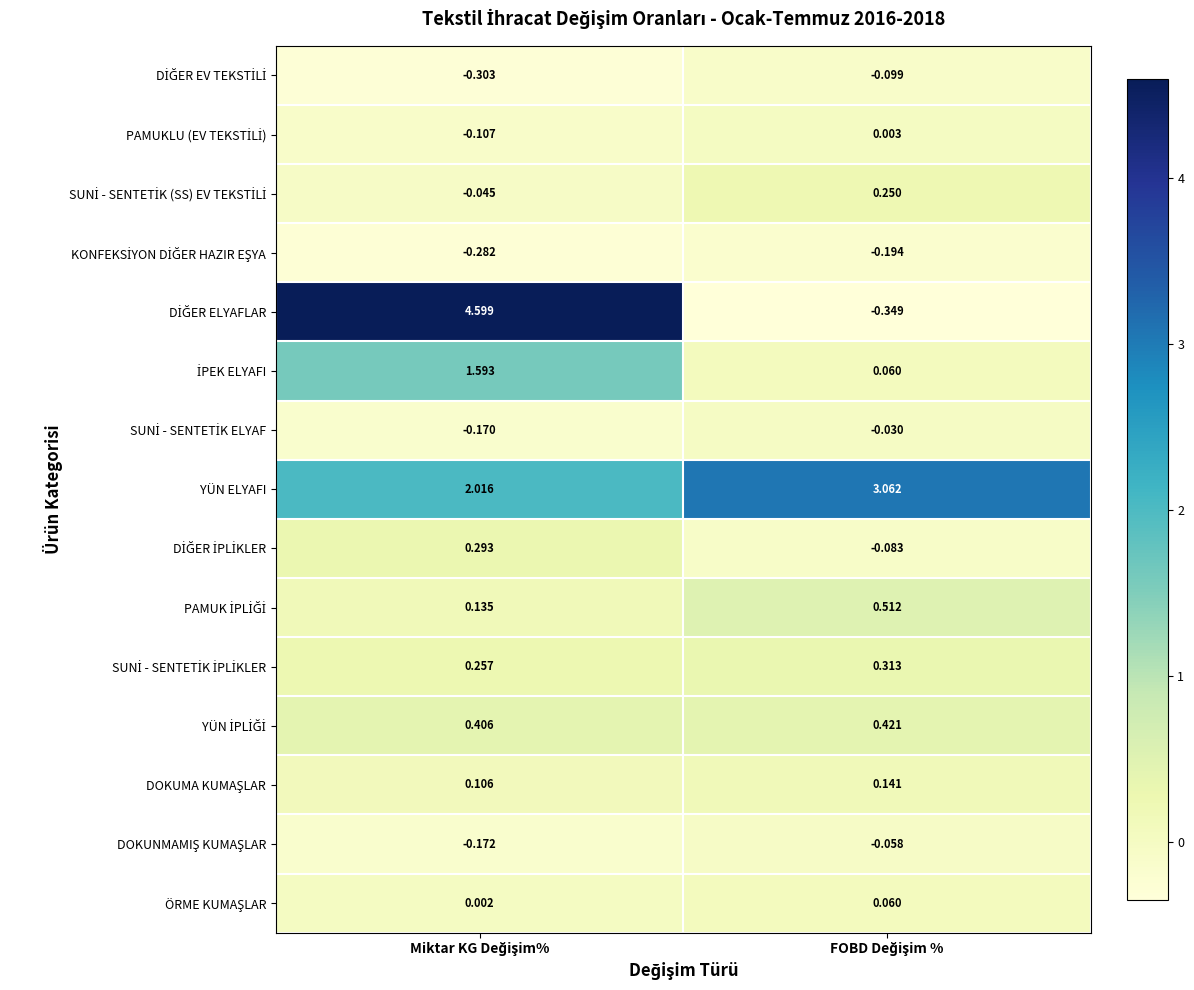

How many series are shown in this chart?

15